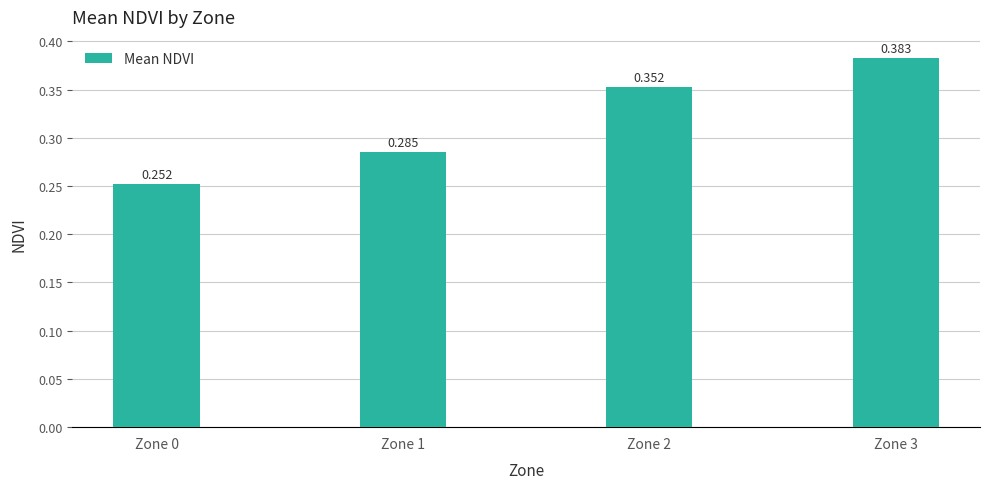

Count the number of categories in the chart.

4